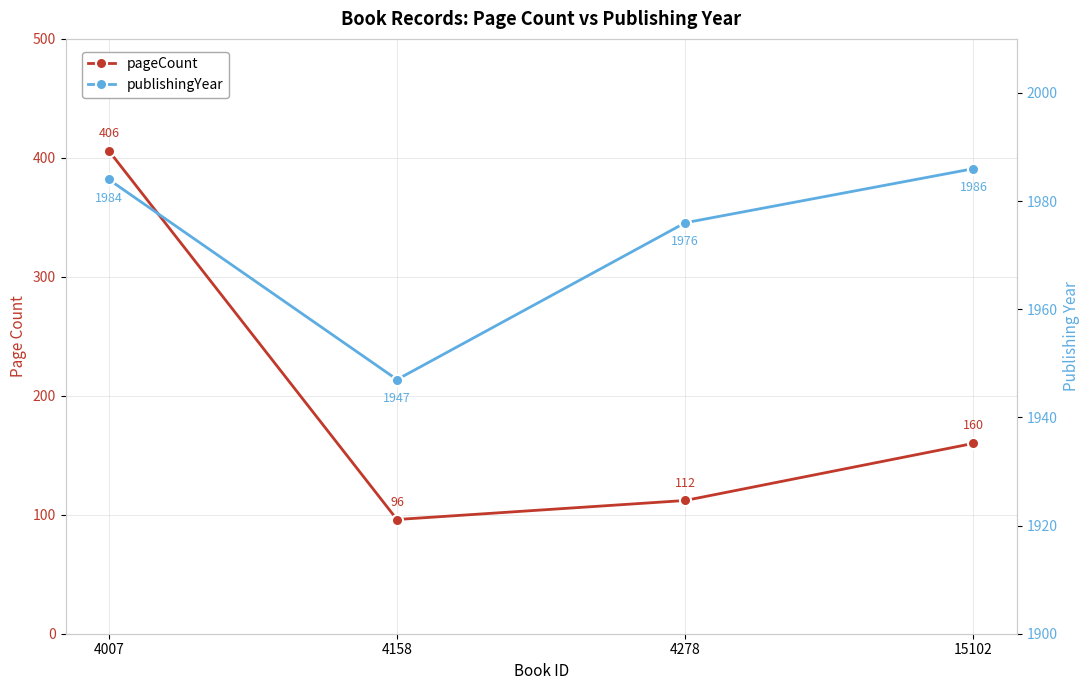

What is the value of the pageCount point at the 2nd from the left?

96